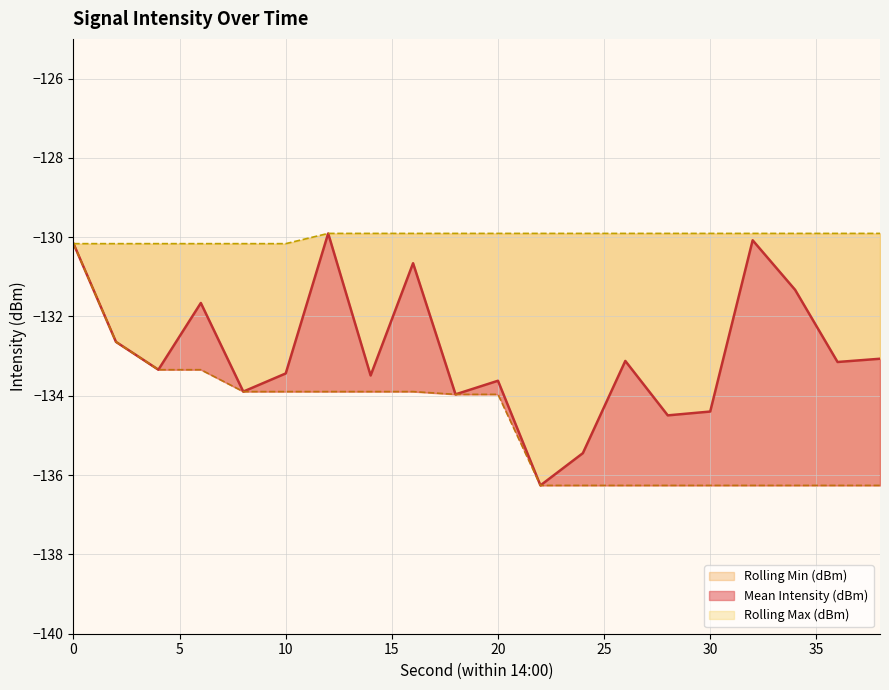

What is the difference between the Mean Intensity (dBm) values at 38 and 24?

2.4